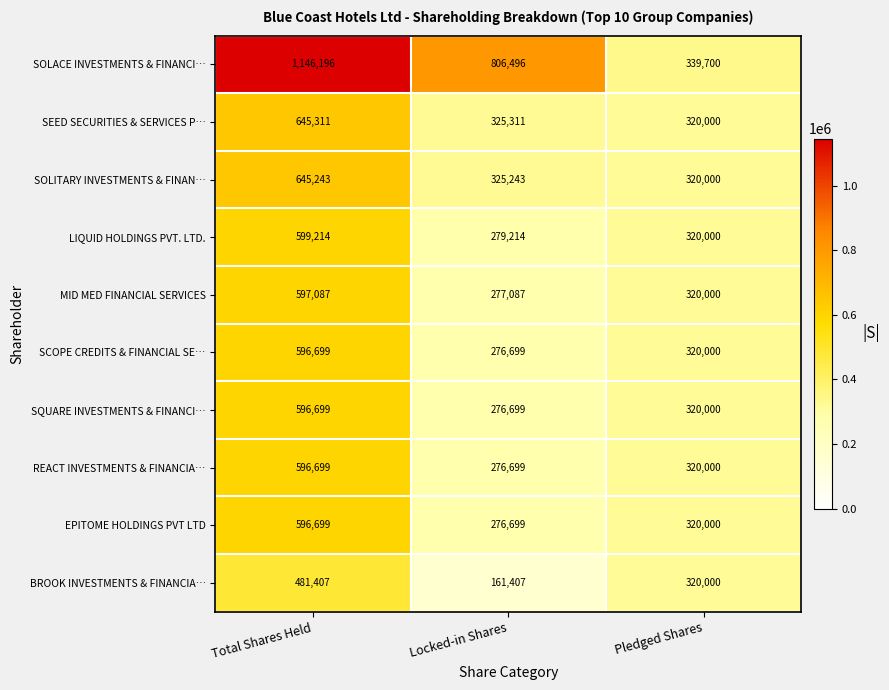

Which series has the largest range (max minus min)?

SOLACE INVESTMENTS & FINANCI…